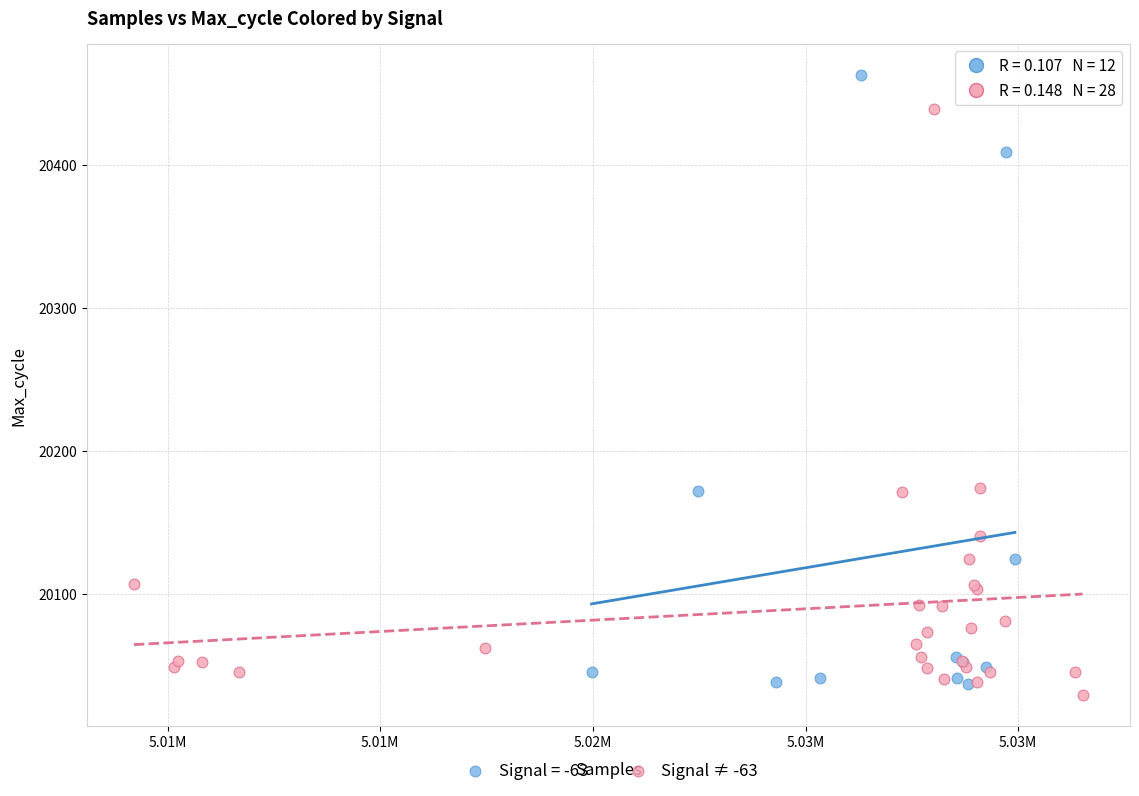

Which series has the widest spread of Y values?

Signal = -63